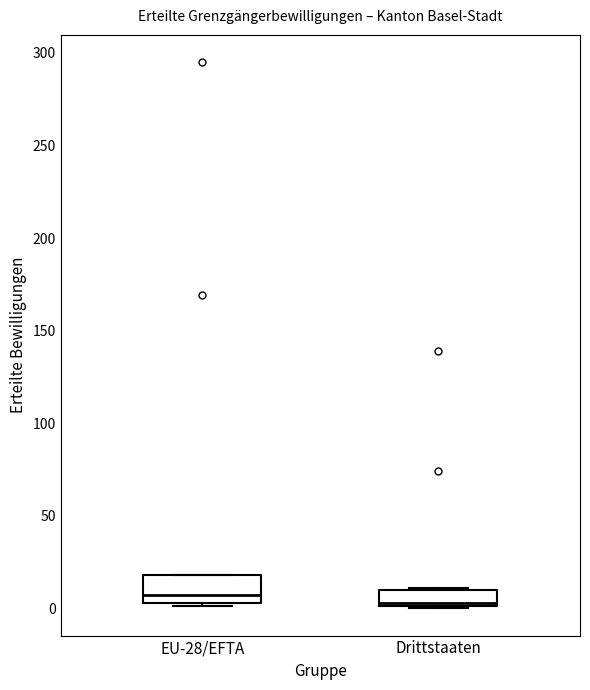

Reading left to right, read every box against the y-axis: the position of its median line, the range the box covers, and the ends of its whiskers. The values are not printed on the chart, so give them approximately, as read against the axis.

EU-28/EFTA: median 5 (just above the box's lower edge), box 5 to 20, whiskers 0 to 20
Drittstaaten: median 5, box 0 to 10, whiskers 0 to 10